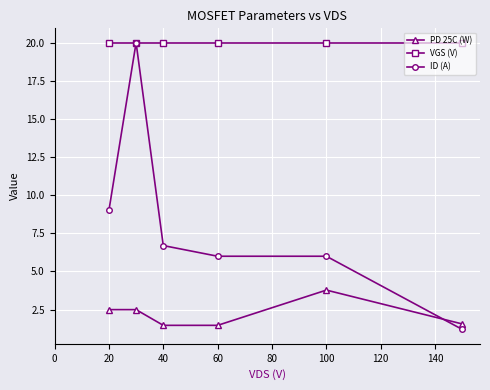

What is the smallest value displayed?

1.2